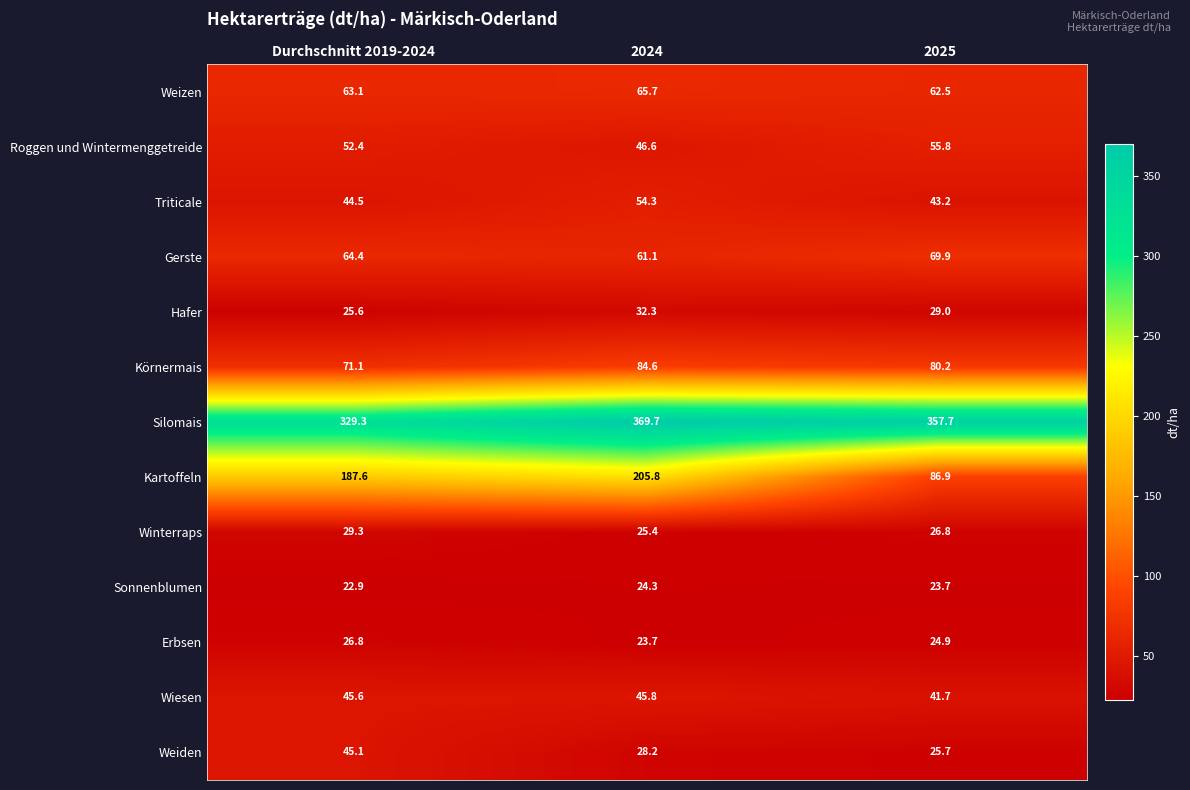

Rank the series at 2024 from highest to lowest value.

Silomais, Kartoffeln, Körnermais, Weizen, Gerste, Triticale, Roggen und Wintermenggetreide, Wiesen, Hafer, Weiden, Winterraps, Sonnenblumen, Erbsen